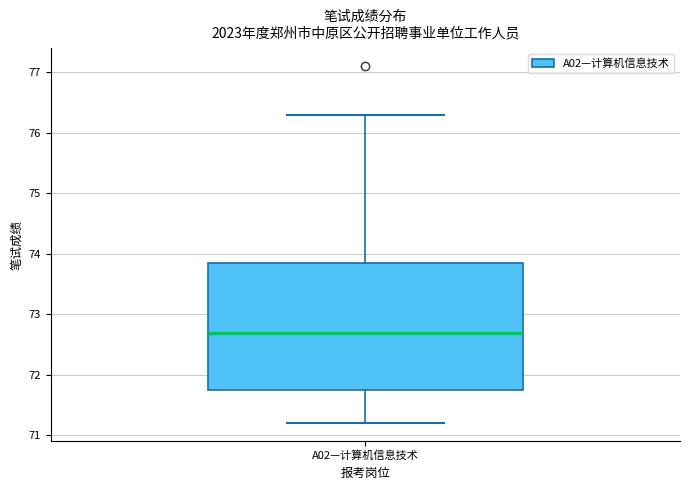

Transcribe this box plot: give where the median line is, the range the box spans, and where the two whiskers end, as read against the y-axis. The values are not printed on the chart, so give them approximately, as read against the axis.

median 72.7, box 71.8 to 73.9, whiskers 71.2 to 76.3